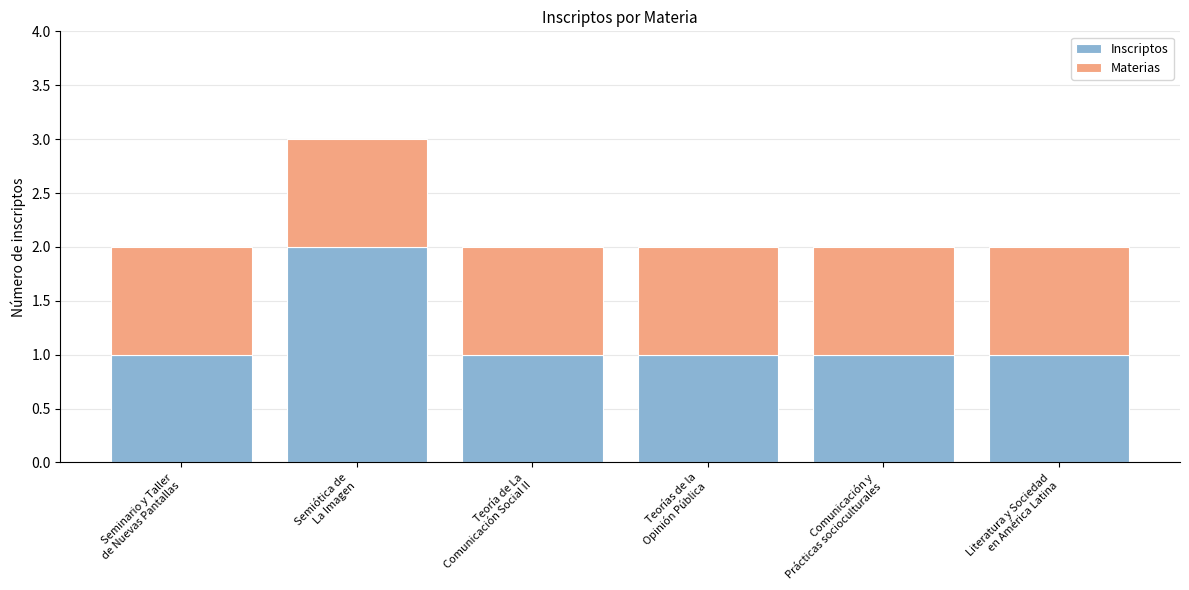

Reading left to right, list the values for the Inscriptos series.

1	2	1	1	1	1